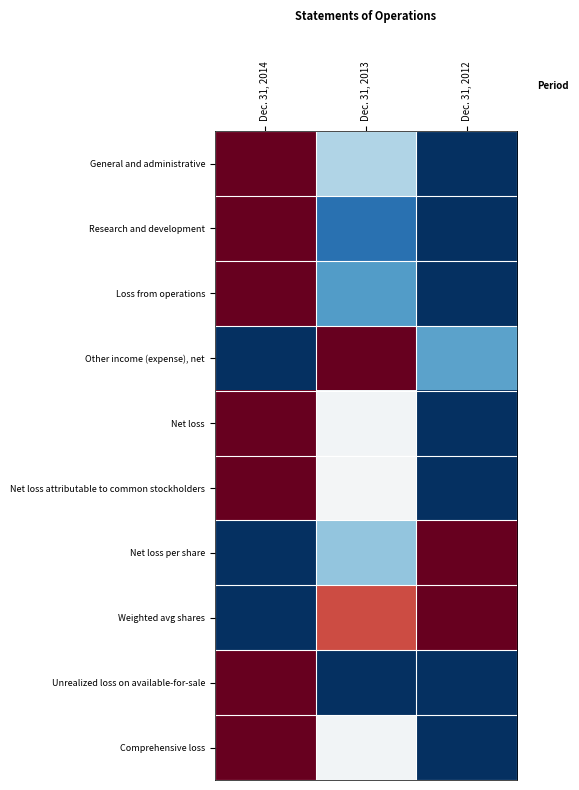

Reading left to right, what are all the values shown in this chart?

General and administrative: Dec. 31, 2014=0.0	Dec. 31, 2013=0.7	Dec. 31, 2012=1.0
Research and development: Dec. 31, 2014=0.0	Dec. 31, 2013=0.9	Dec. 31, 2012=1.0
Loss from operations: Dec. 31, 2014=0.0	Dec. 31, 2013=0.8	Dec. 31, 2012=1.0
Other income (expense), net: Dec. 31, 2014=1.0	Dec. 31, 2013=0.0	Dec. 31, 2012=0.8
Net loss: Dec. 31, 2014=0.0	Dec. 31, 2013=0.5	Dec. 31, 2012=1.0
Net loss attributable to common stockholders: Dec. 31, 2014=0.0	Dec. 31, 2013=0.5	Dec. 31, 2012=1.0
Net loss per share: Dec. 31, 2014=1.0	Dec. 31, 2013=0.7	Dec. 31, 2012=0.0
Weighted avg shares: Dec. 31, 2014=1.0	Dec. 31, 2013=0.2	Dec. 31, 2012=0.0
Unrealized loss on available-for-sale: Dec. 31, 2014=0.0	Dec. 31, 2013=1.0	Dec. 31, 2012=1.0
Comprehensive loss: Dec. 31, 2014=0.0	Dec. 31, 2013=0.5	Dec. 31, 2012=1.0